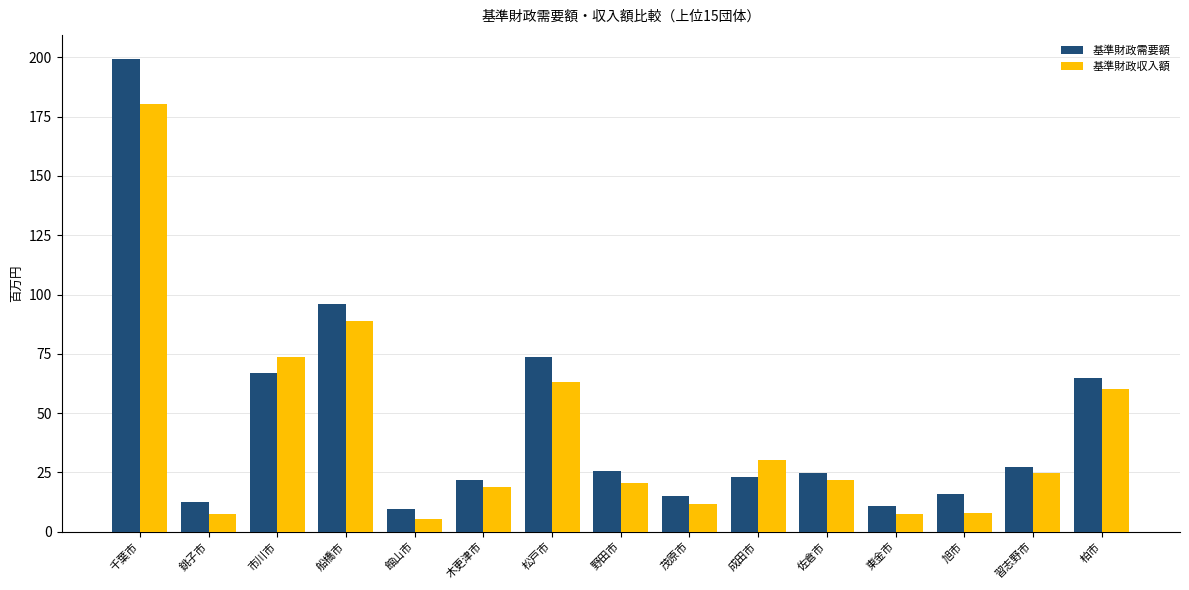

Which category has the highest value in the 基準財政需要額 series?

千葉市